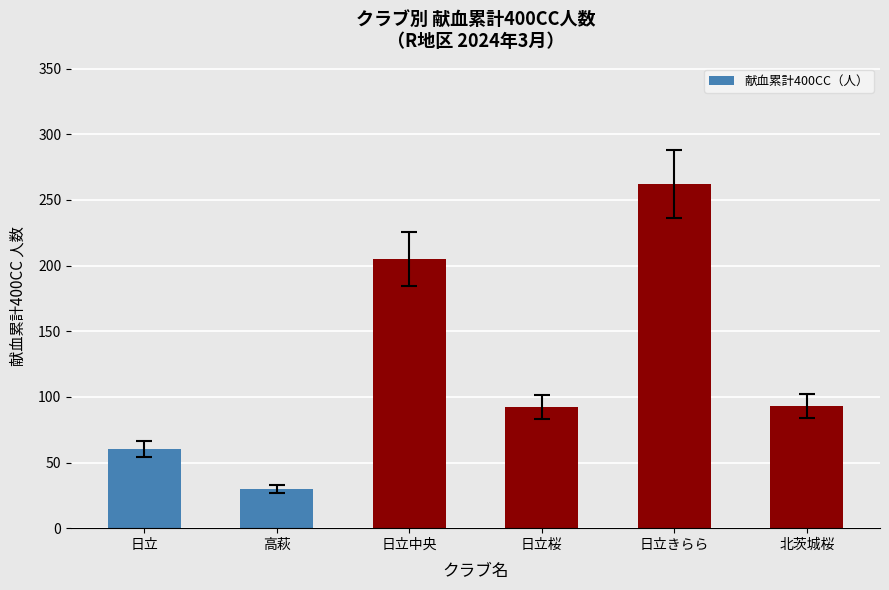

How many values are below 93?

3